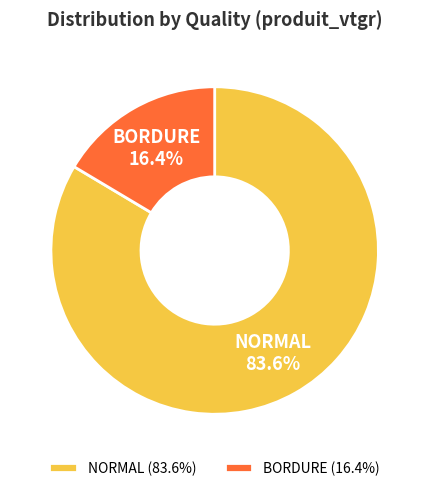

Between NORMAL and BORDURE, which is larger?

NORMAL